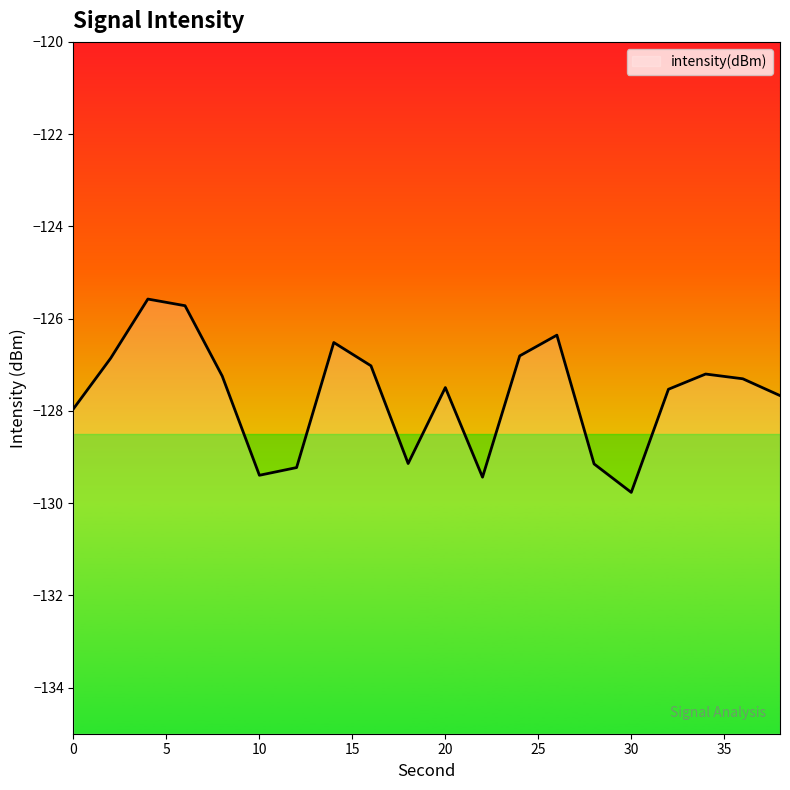

Rank the categories by value from lowest to highest.

30, 22, 10, 12, 28, 18, 0, 38, 32, 20, 36, 8, 34, 16, 2, 24, 14, 26, 6, 4